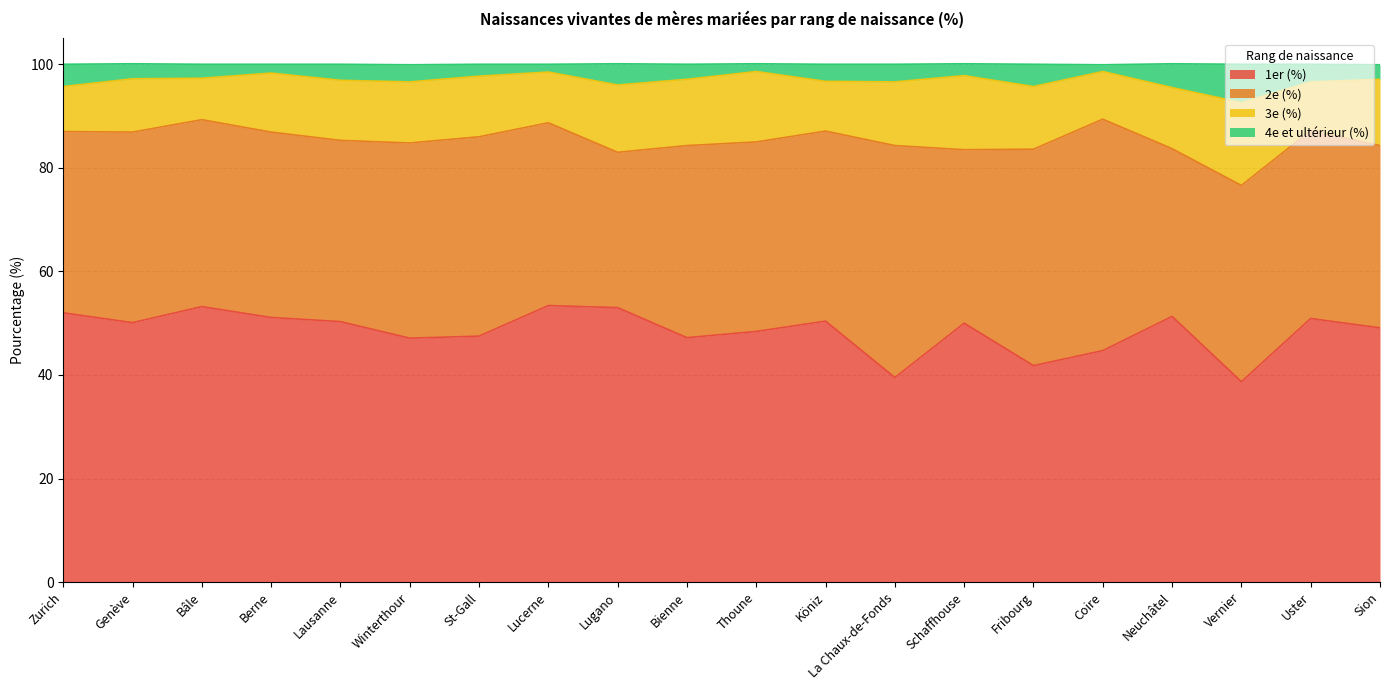

The 1er (%) series shows 66.5 at Schaffhouse. True or false?

False